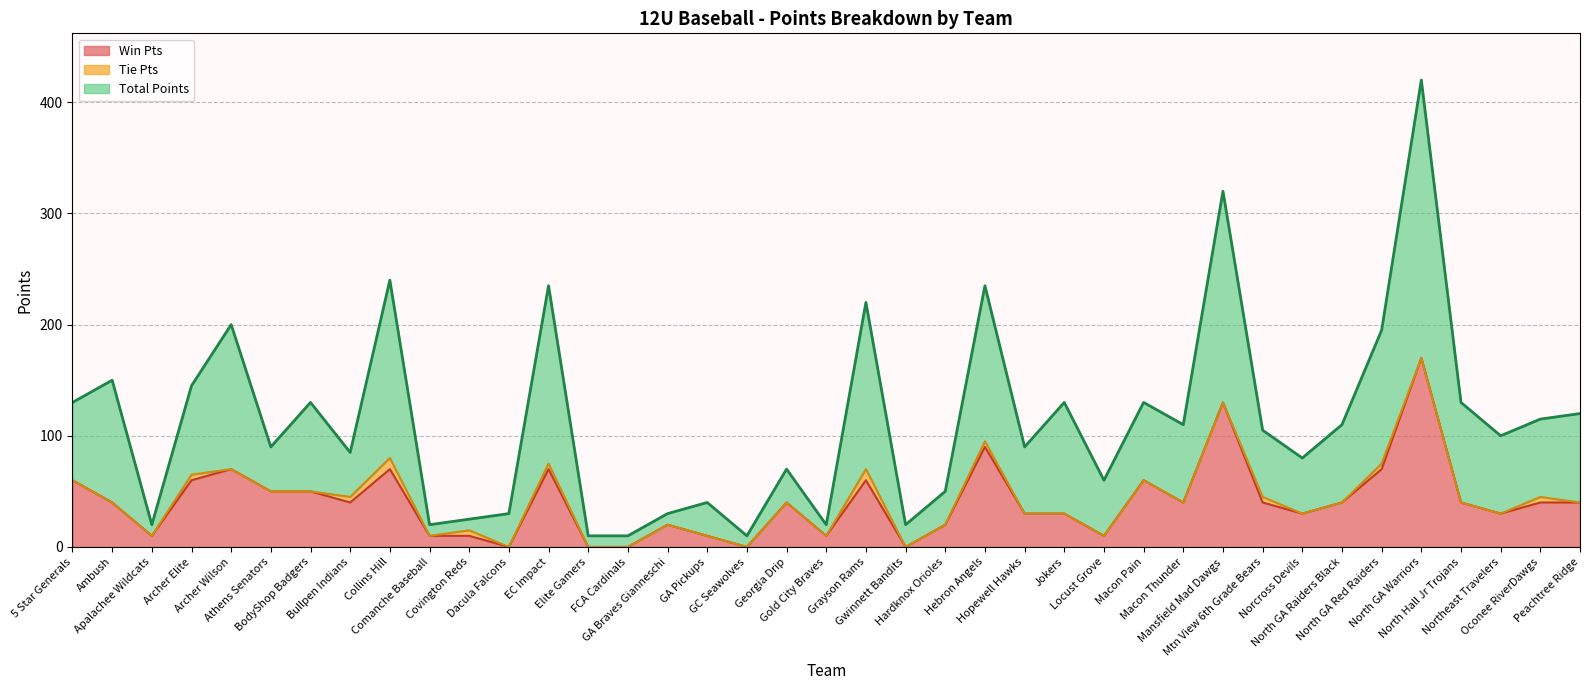

How many interior local peaks does the Total Points series have?

13